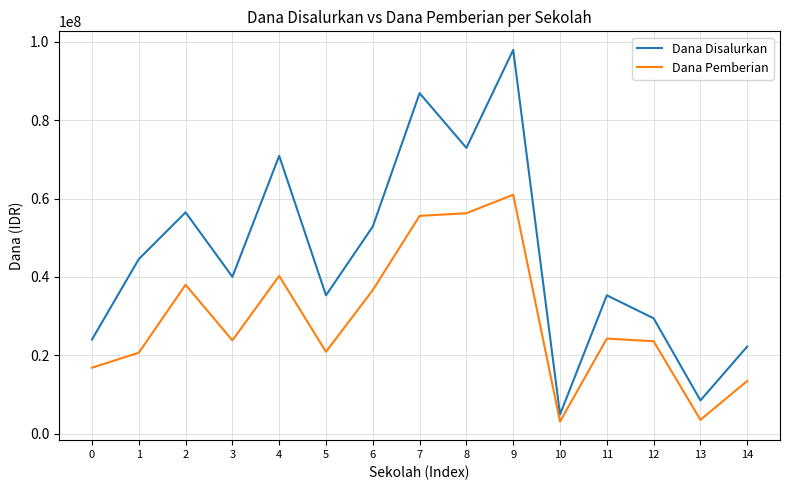

At how many categories does at least one series exceed 83537184?

2